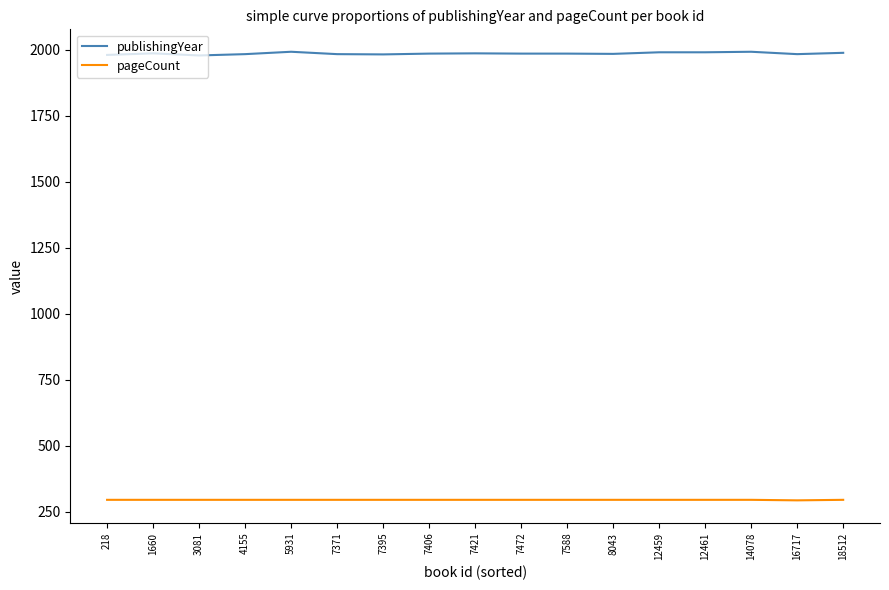

What is the spread (max minus min) of values at 7371?

1687